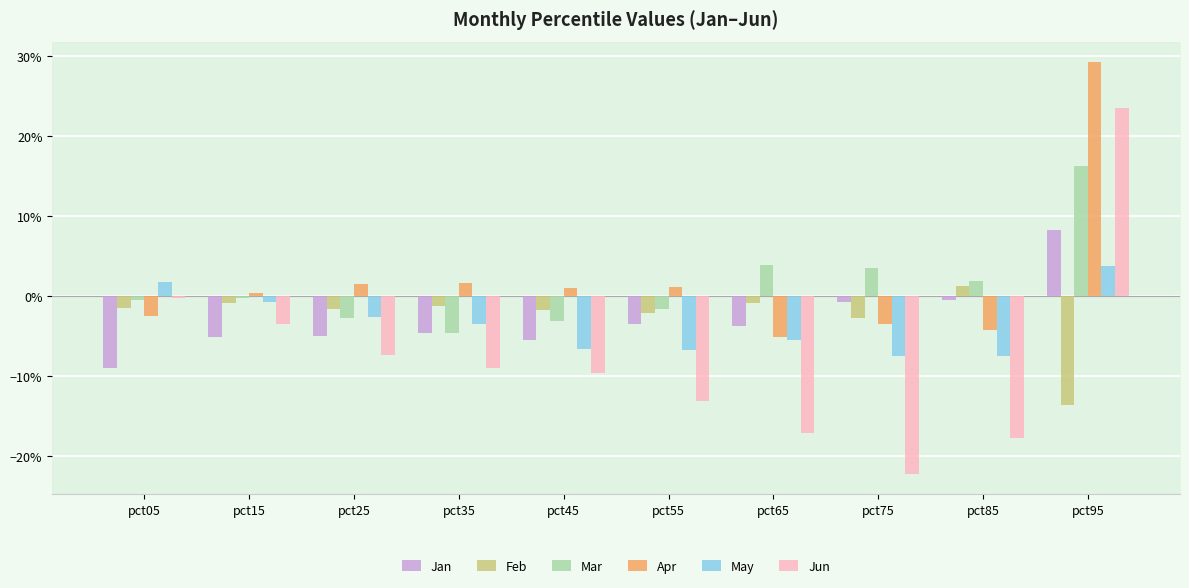

What are all the series names shown in the legend?

Jan, Feb, Mar, Apr, May, Jun